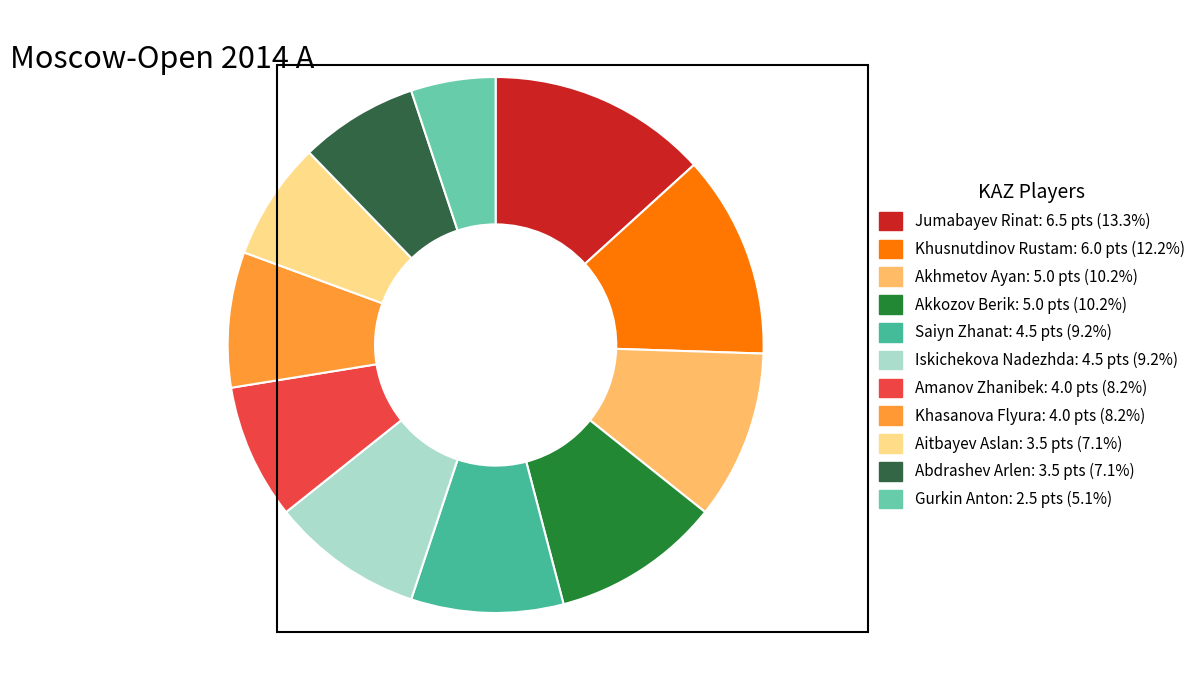

Is there any slice that represents more than half of the pie?

No